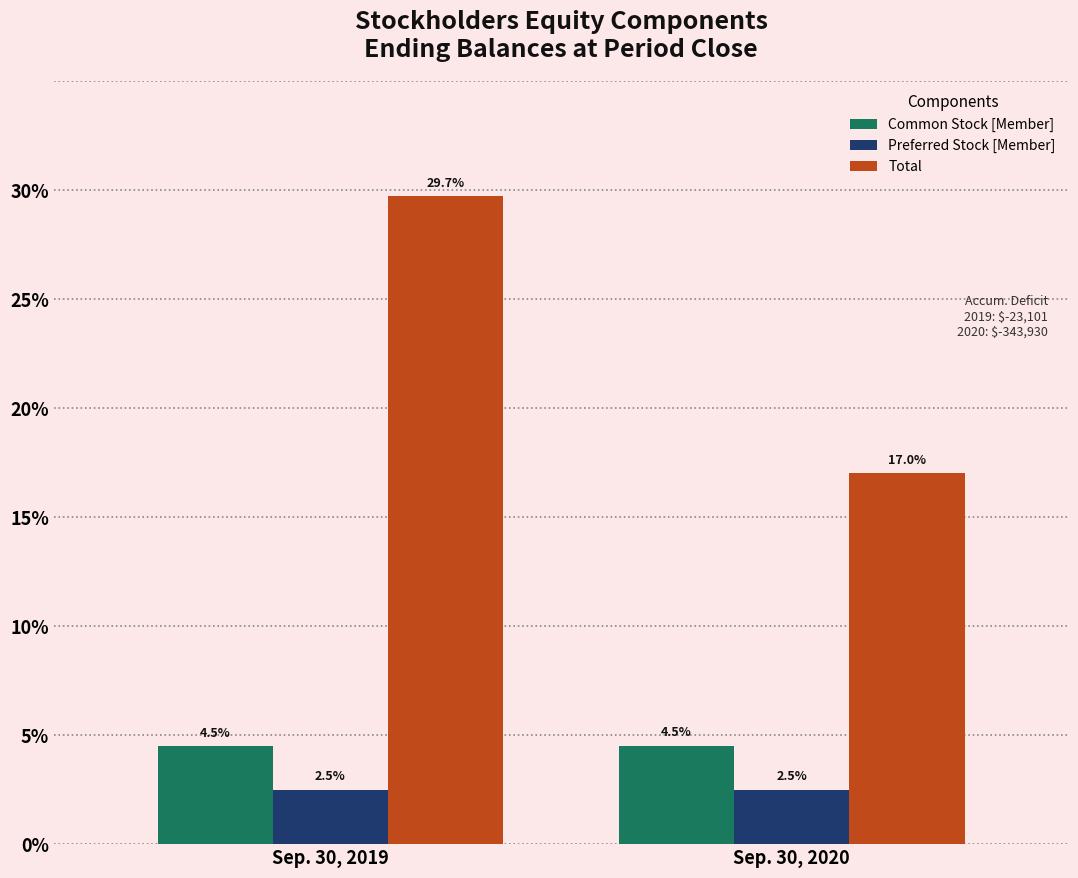

At which category is the sum across all series the highest?

Sep. 30, 2019